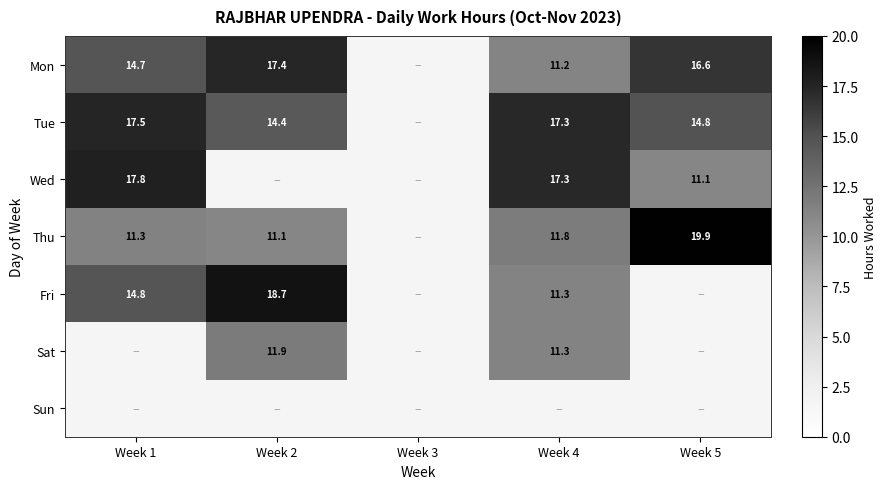

True or false: Thu has a value of 4.8 at Week 2.

False